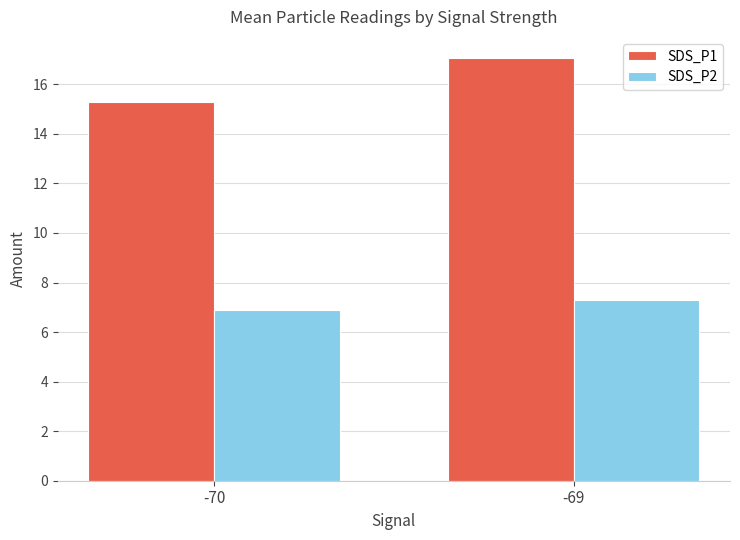

The SDS_P1 series shows 15.3 at -70. True or false?

True